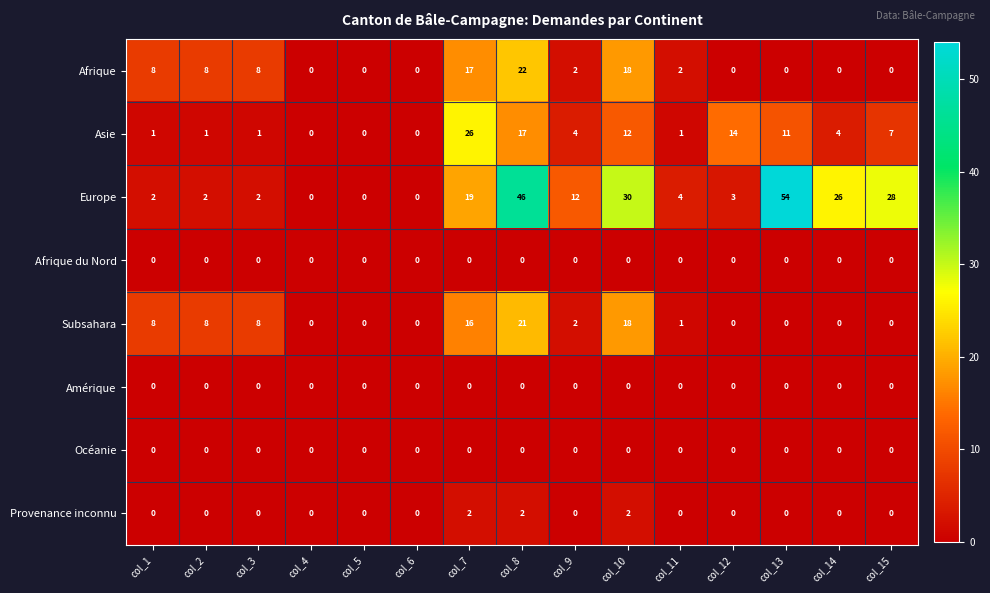

Is it true that Amérique equals 0 at col_4?

True